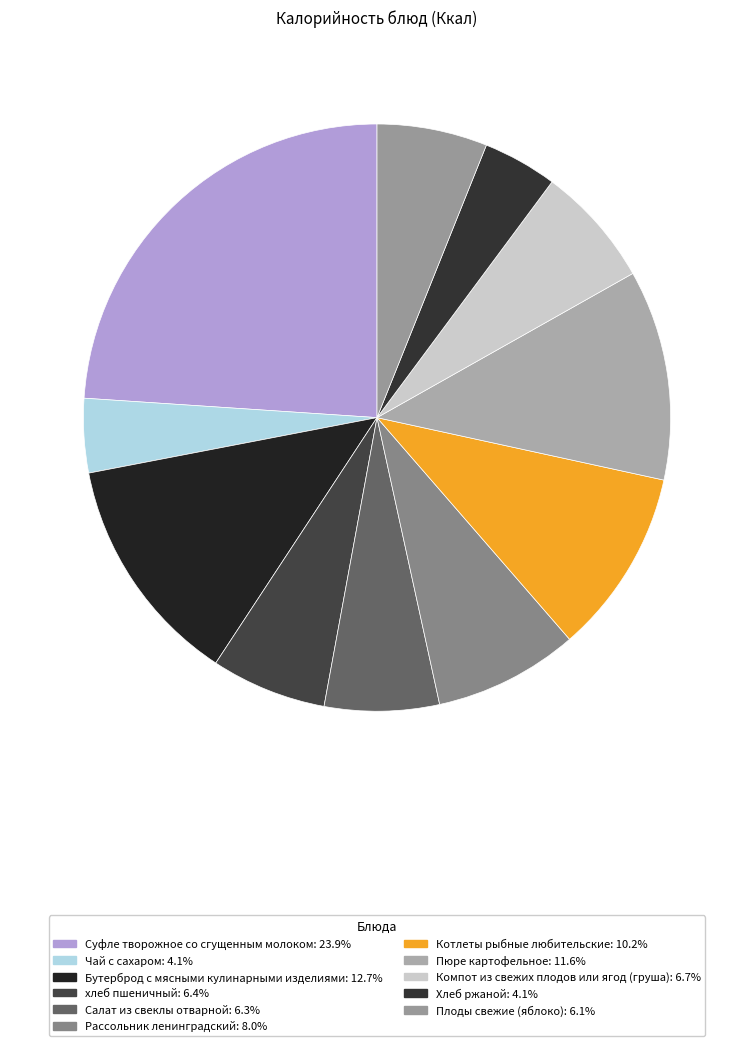

What is the smallest slice in the pie chart?

Чай с сахаром